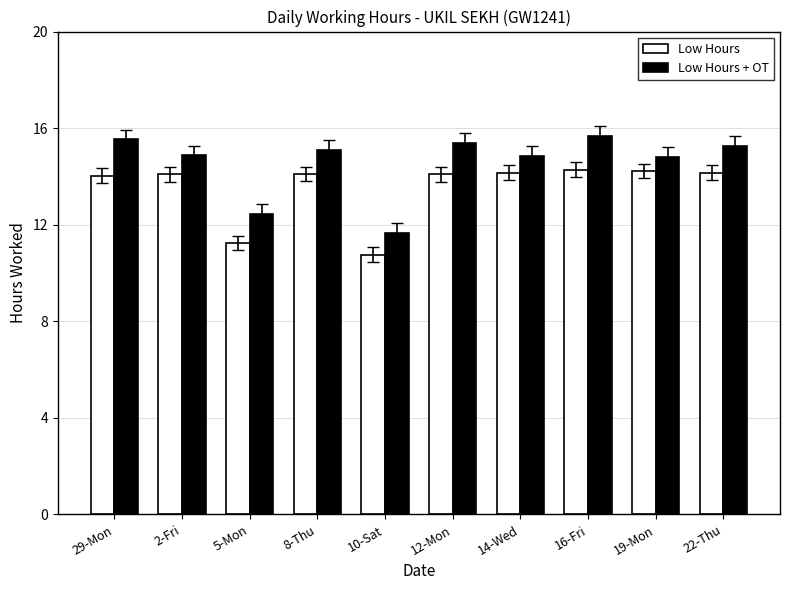

Count the number of data series in this chart.

2